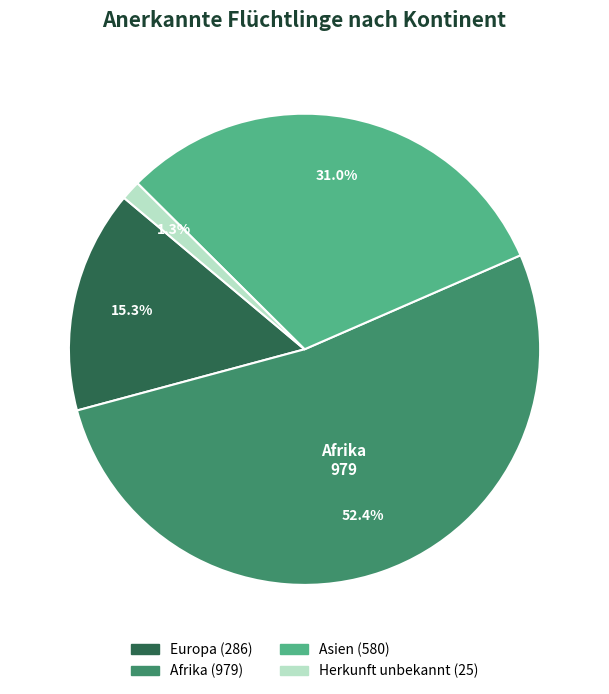

Is there any slice that represents more than half of the pie?

Yes